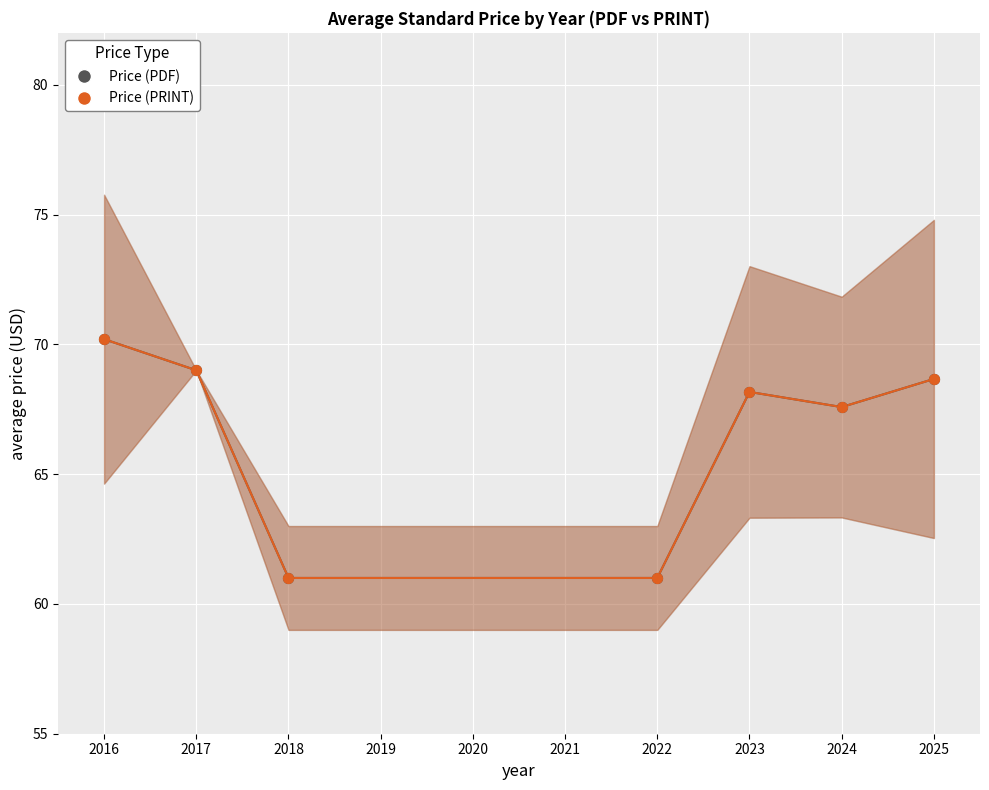

Which series has the widest spread of Y values?

Price (PDF)